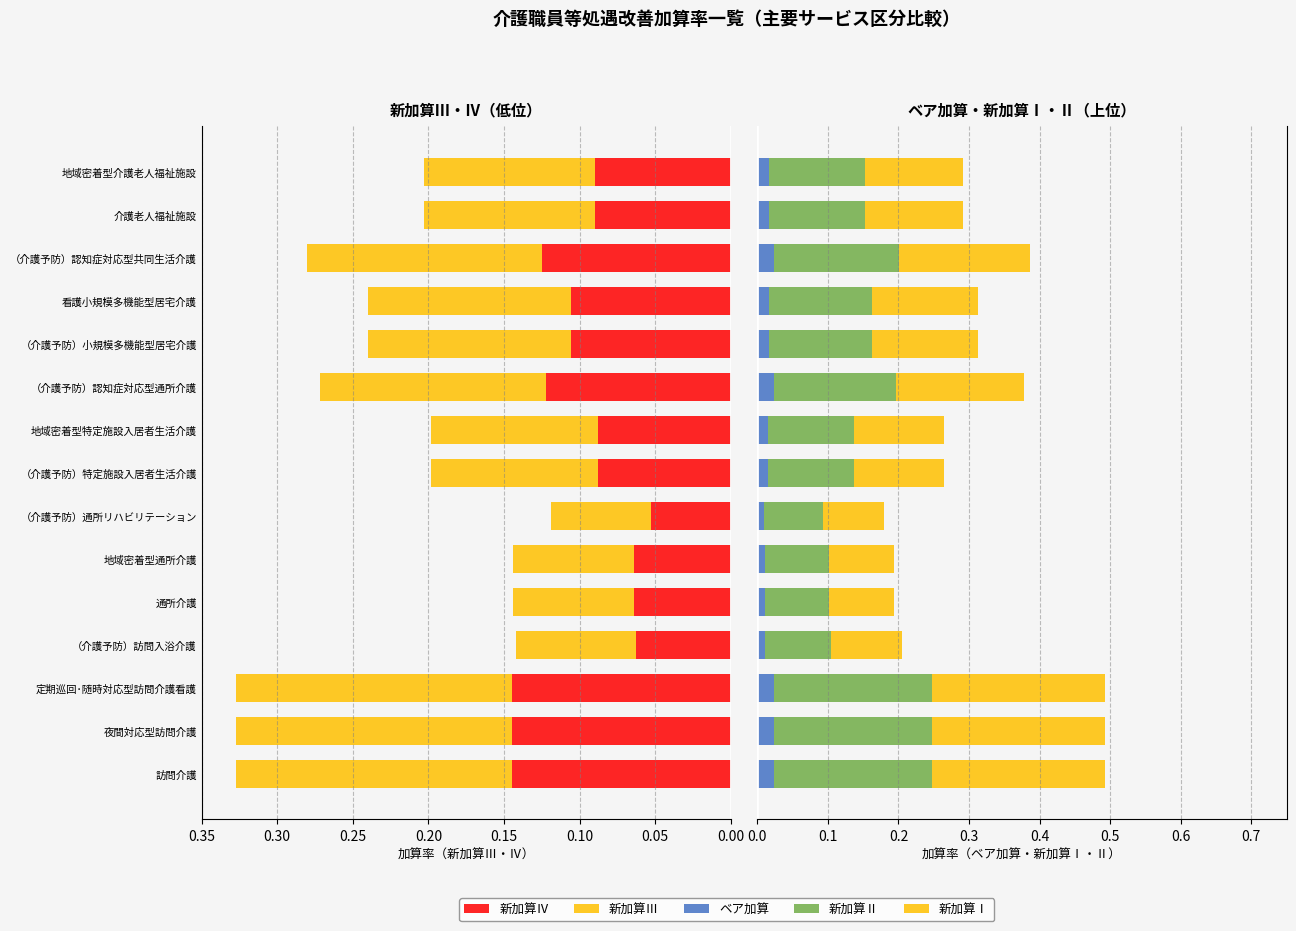

At （介護予防）認知症対応型共同生活介護, list the series in order from smallest to largest.

ベア加算, 新加算Ⅳ, 新加算Ⅲ, 新加算Ⅱ, 新加算Ⅰ